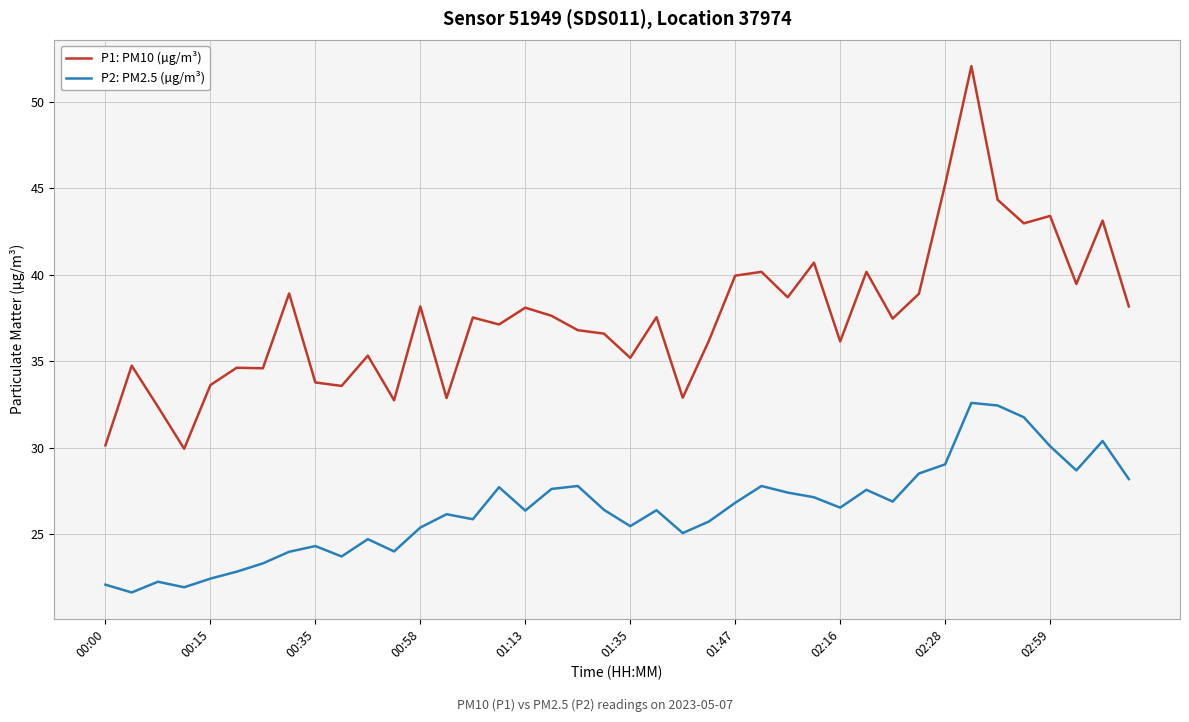

List the series in order of their peak value, lowest first.

P2: PM2.5 (µg/m³), P1: PM10 (µg/m³)